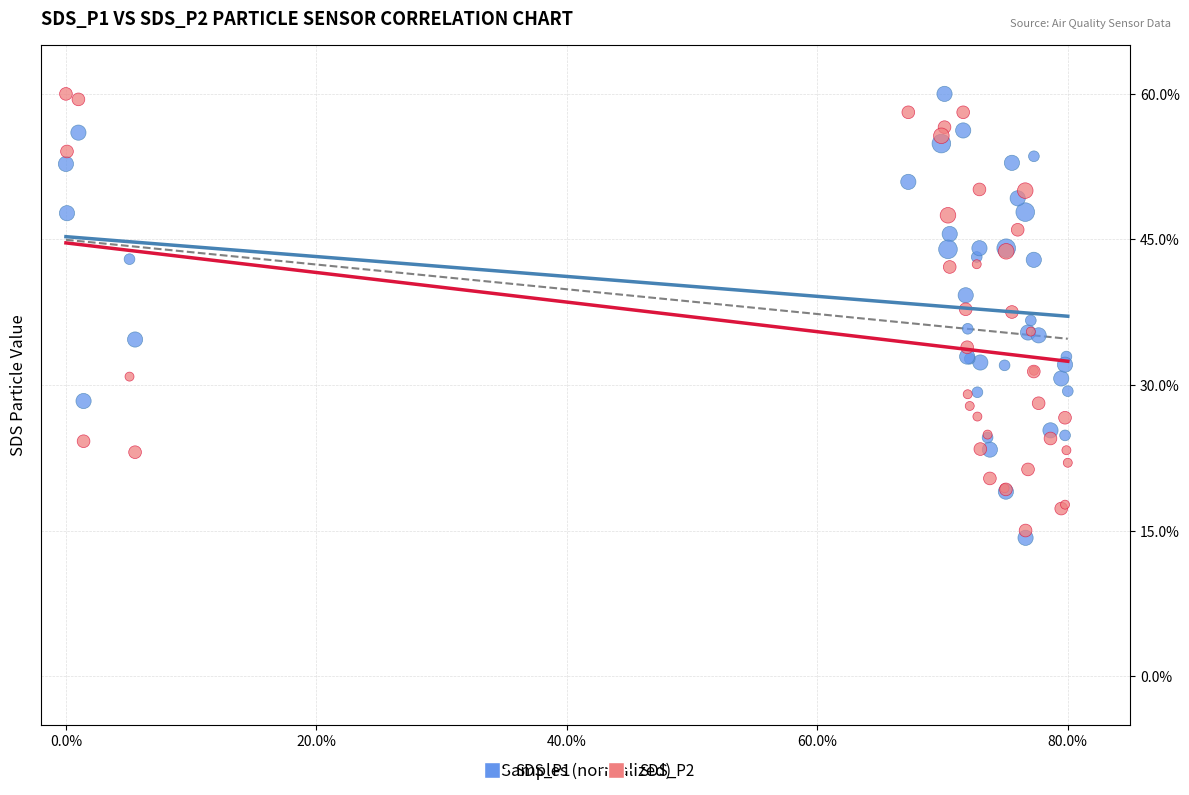

What is the X range (max minus min) for the scatter plot?

0.8